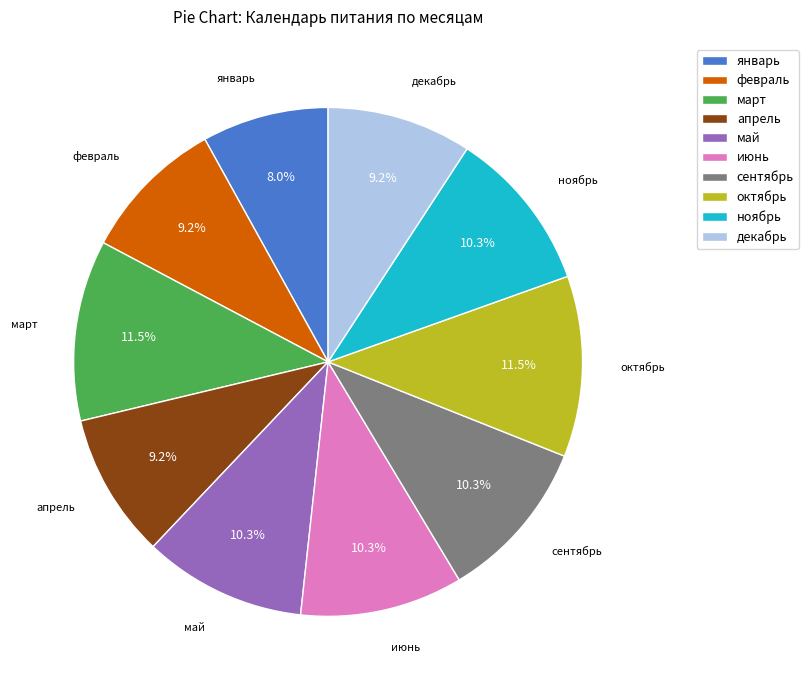

Combined, what portion of the pie is май and октябрь?

21.8%